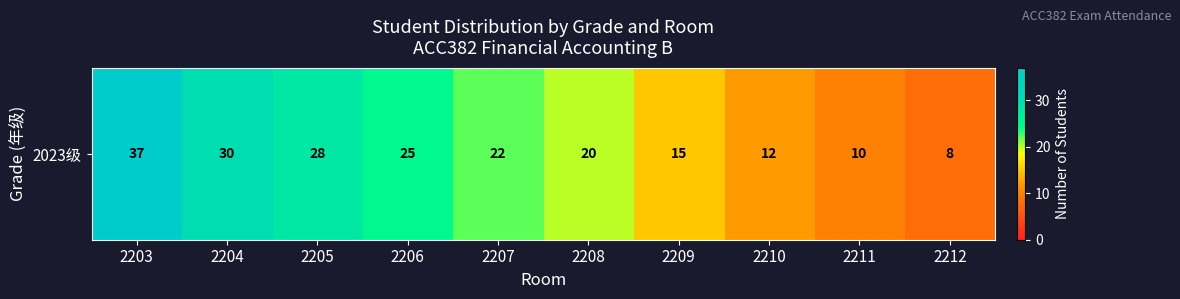

What is the difference between the maximum and second lowest values?

27